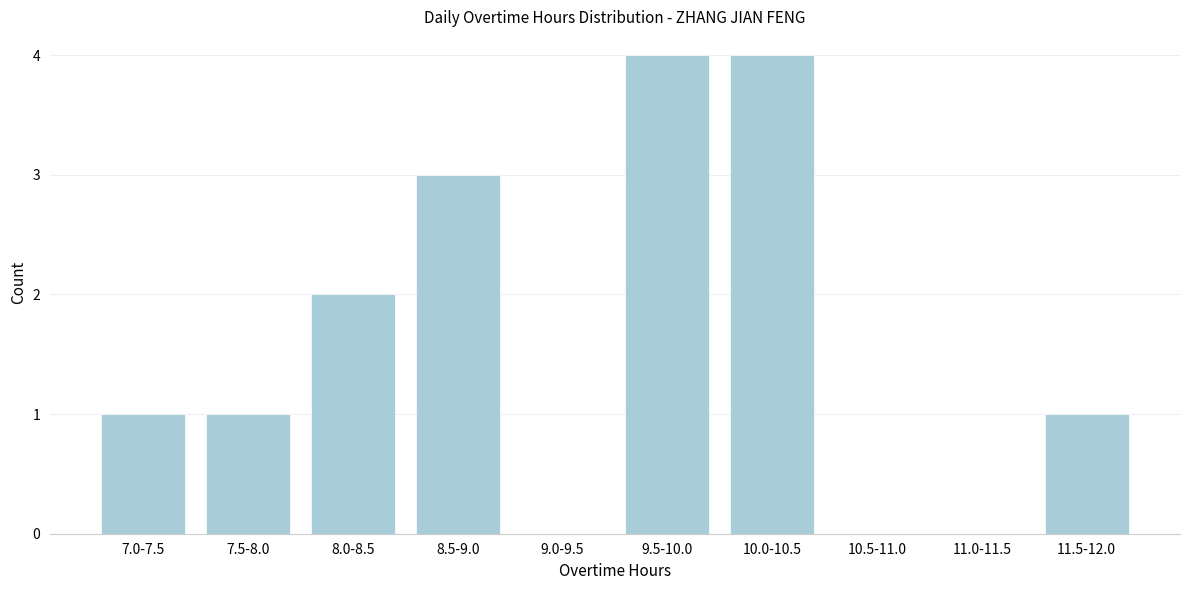

Reading left to right, what are all the values shown in this chart?

7.0-7.5=1	7.5-8.0=1	8.0-8.5=2	8.5-9.0=3	9.0-9.5=0	9.5-10.0=4	10.0-10.5=4	10.5-11.0=0	11.0-11.5=0	11.5-12.0=1